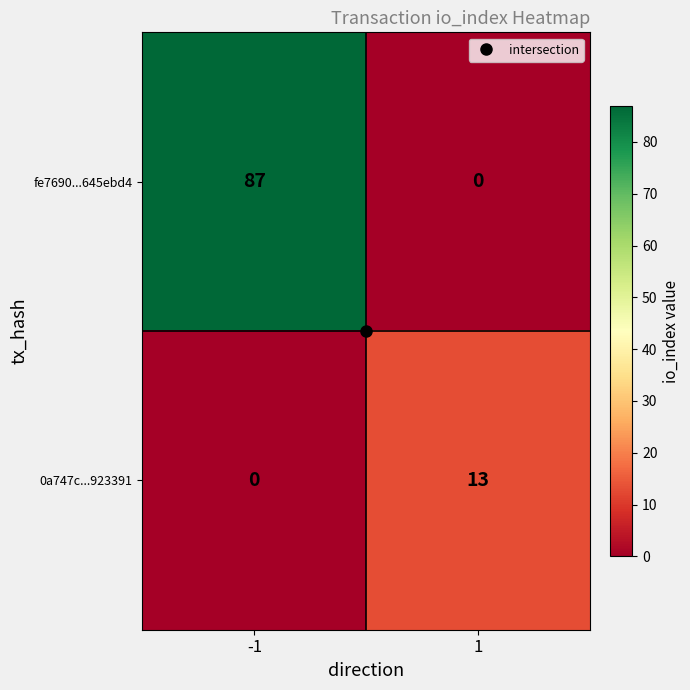

What is the sum of all fe7690...645ebd4 values?

87